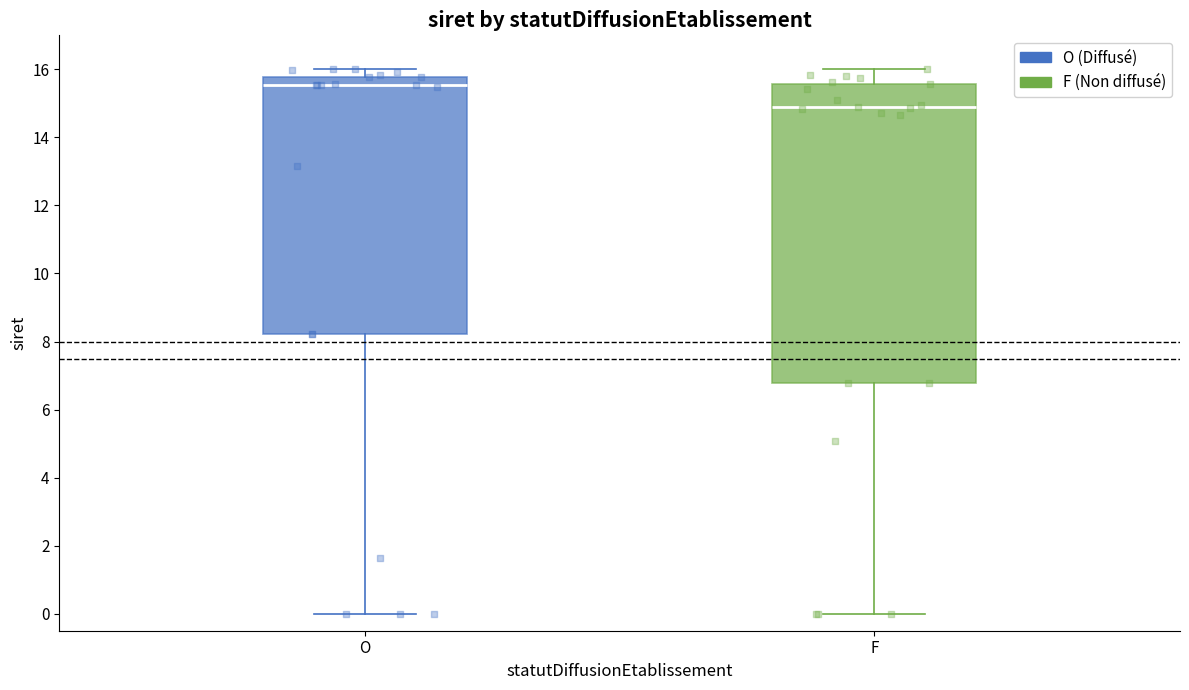

Reading left to right, read every box against the y-axis: the position of its median line, the range the box covers, and the ends of its whiskers. The values are not printed on the chart, so give them approximately, as read against the axis.

O: median 15.6, box 8.2 to 15.8, whiskers 0.0 to 16.0
F: median 14.8, box 6.8 to 15.6, whiskers 0.0 to 16.0